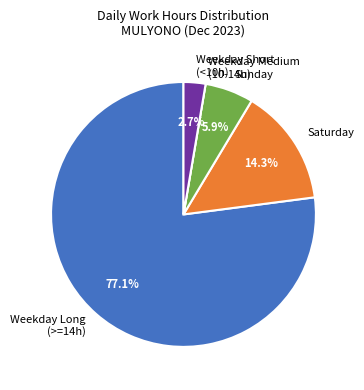

Which category has the biggest portion of the pie?

Weekday Long (>=14h)